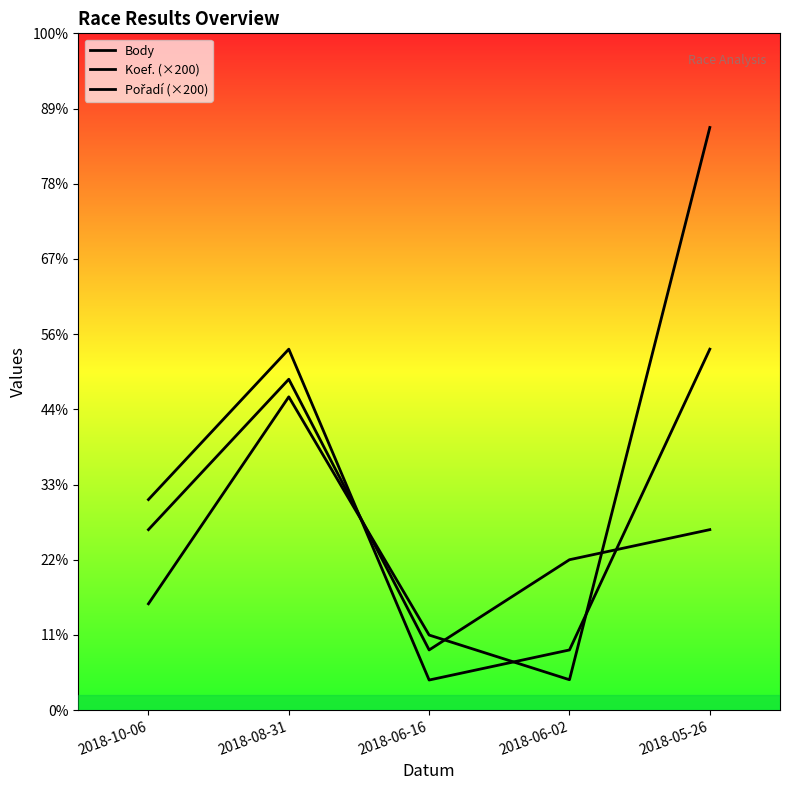

What is the difference between the highest and lowest values at 2018-06-02?

798